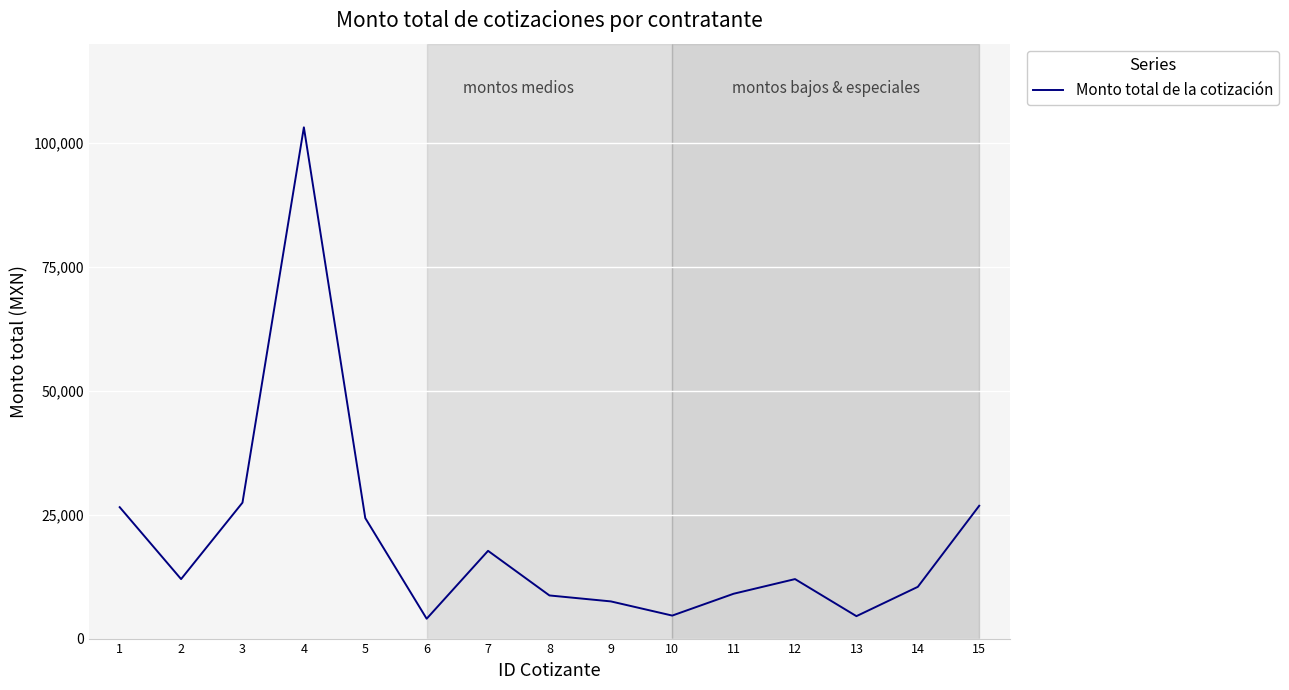

What is the average value?

19913.5